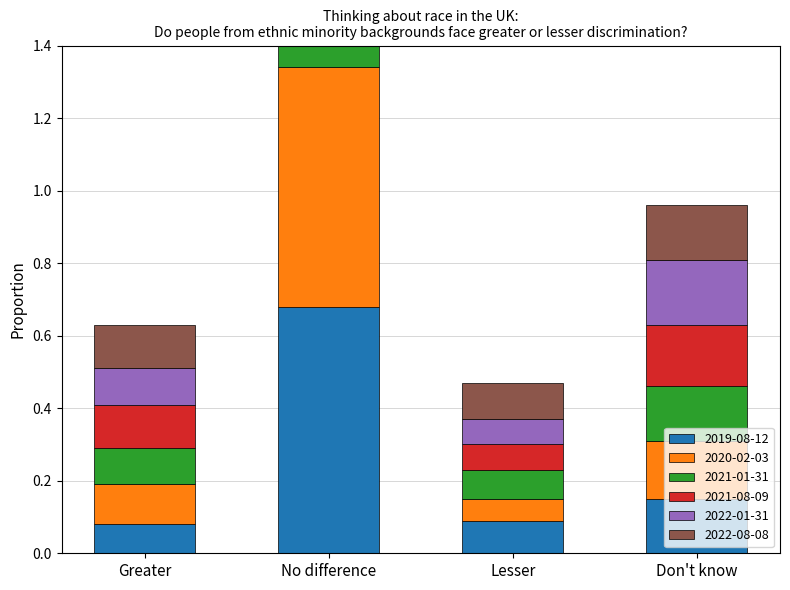

Reading right to left, extract all data points from this chart.

2019-08-12: Don't know=0.1	Lesser=0.1	No difference=0.7	Greater=0.1
2020-02-03: Don't know=0.2	Lesser=0.1	No difference=0.7	Greater=0.1
2021-01-31: Don't know=0.1	Lesser=0.1	No difference=0.7	Greater=0.1
2021-08-09: Don't know=0.2	Lesser=0.1	No difference=0.6	Greater=0.1
2022-01-31: Don't know=0.2	Lesser=0.1	No difference=0.7	Greater=0.1
2022-08-08: Don't know=0.2	Lesser=0.1	No difference=0.6	Greater=0.1